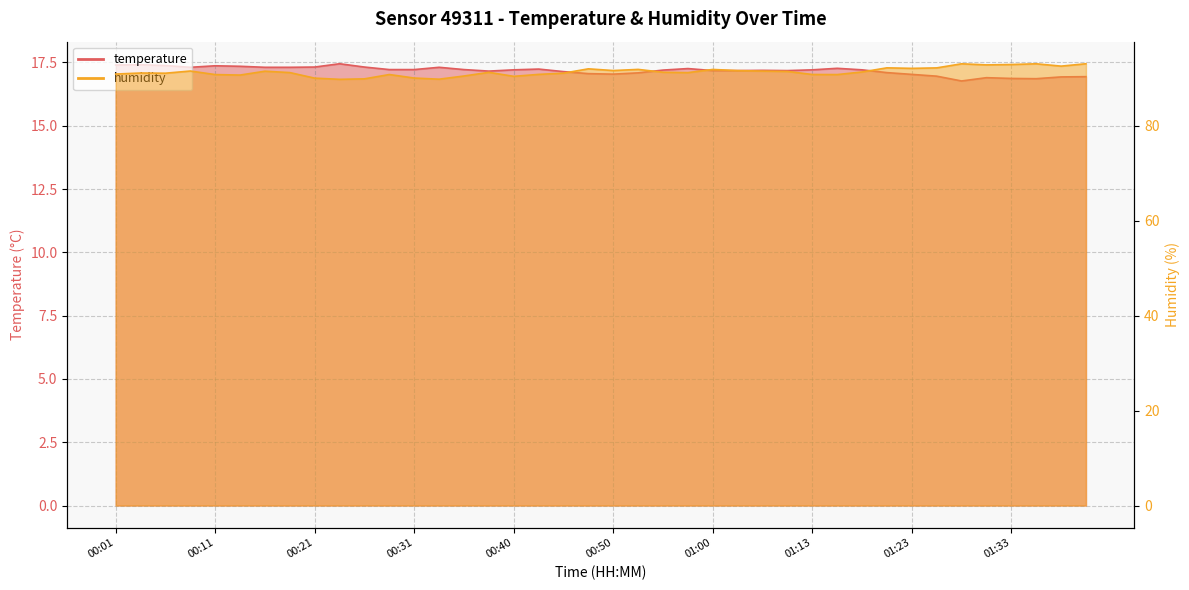

Between 01:26 and 01:33, which series saw the biggest shift?

humidity